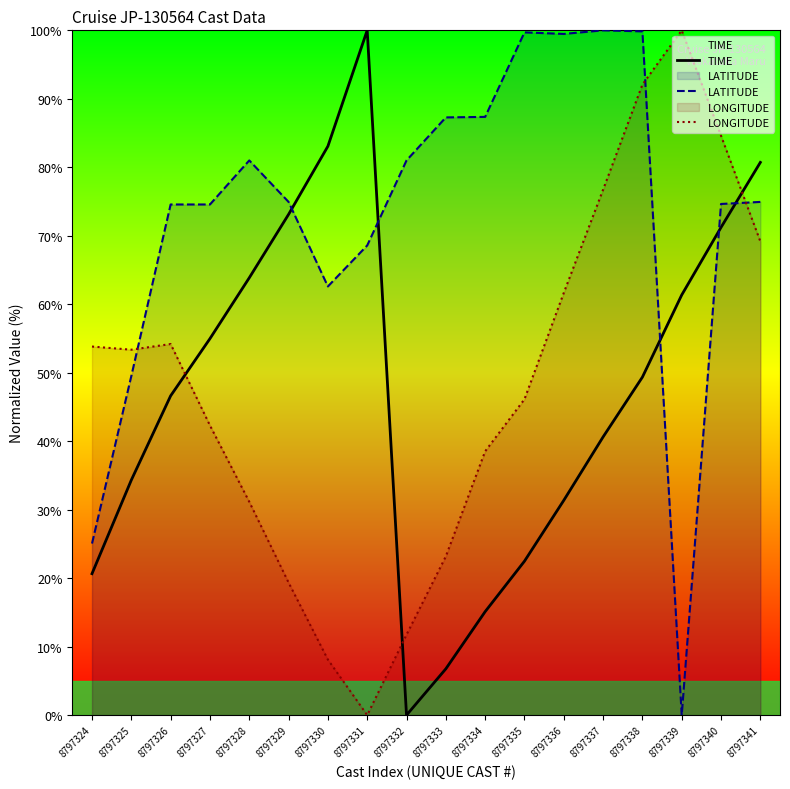

Is it true that TIME equals 9.0 at 8797336?

False